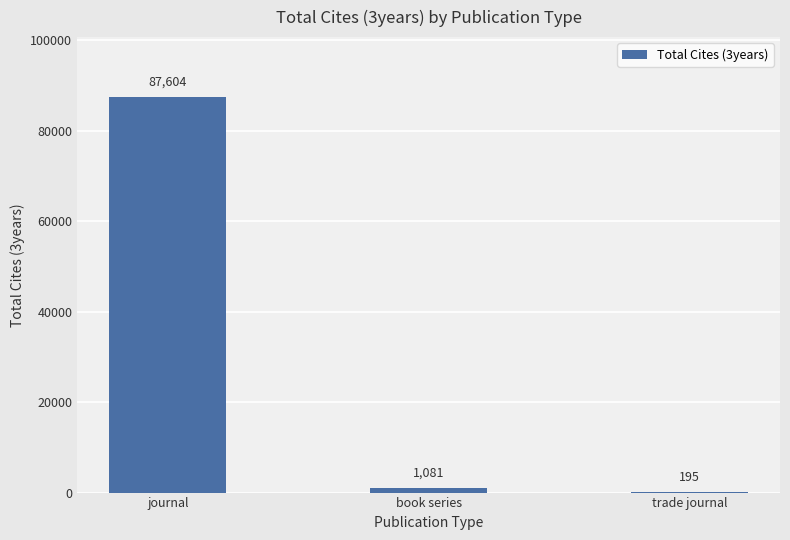

Reading right to left, list all the values displayed in this chart.

195	1081	87604